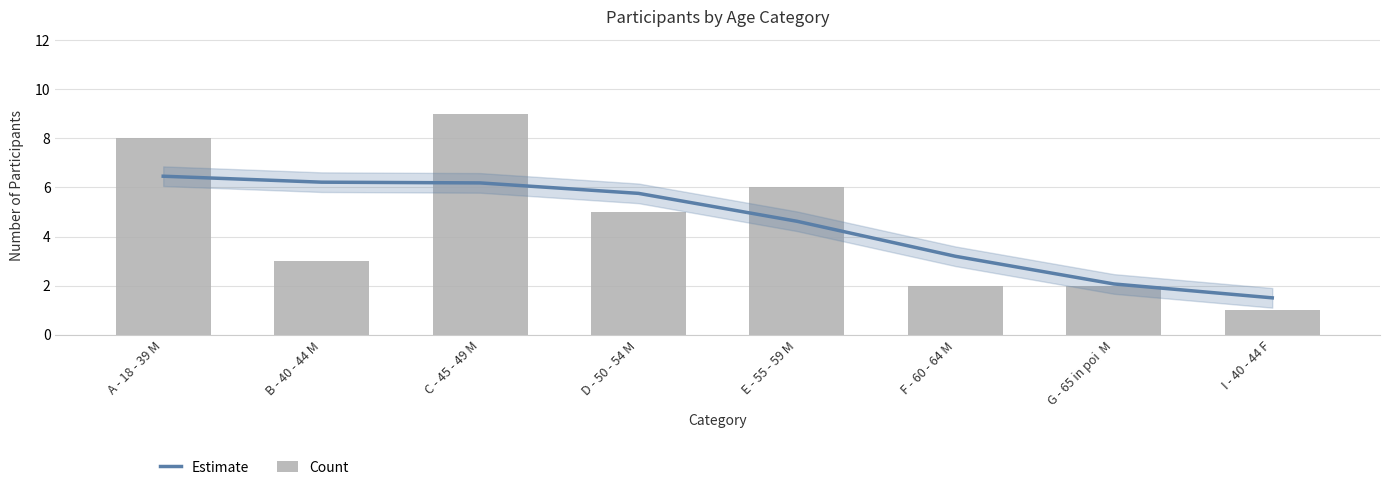

At how many categories does at least one series exceed 1?

8